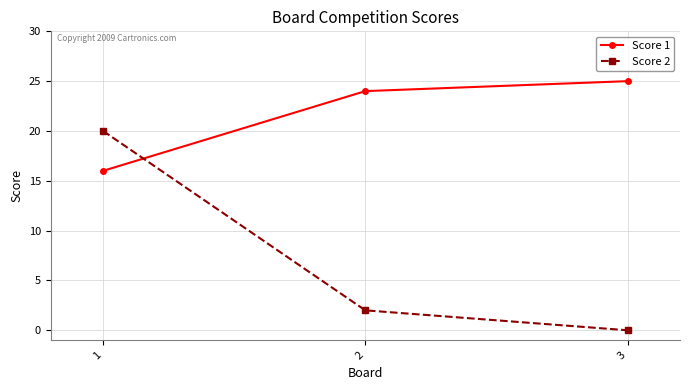

Between 1 and 3, which series saw the biggest shift?

Score 2